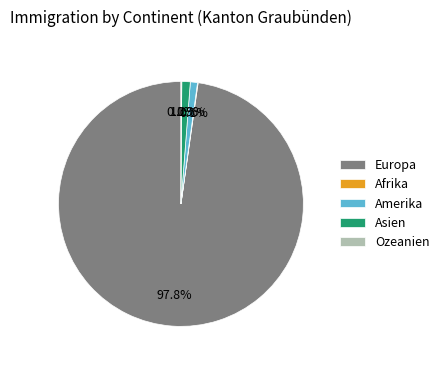

To the nearest percent, what is the average slice percentage?

20%